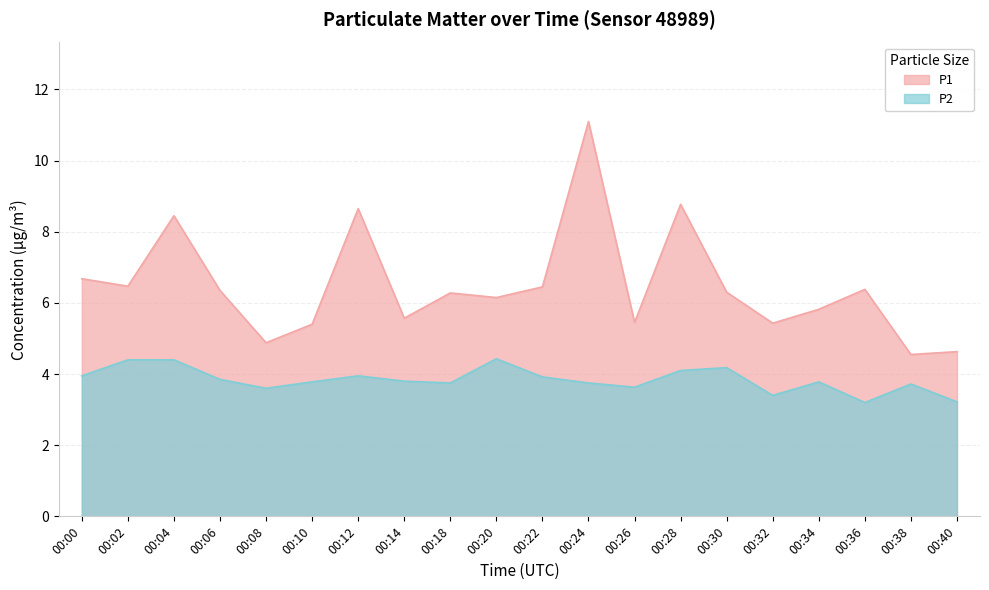

Is it true that P1 equals 17.4 at 00:24?

False